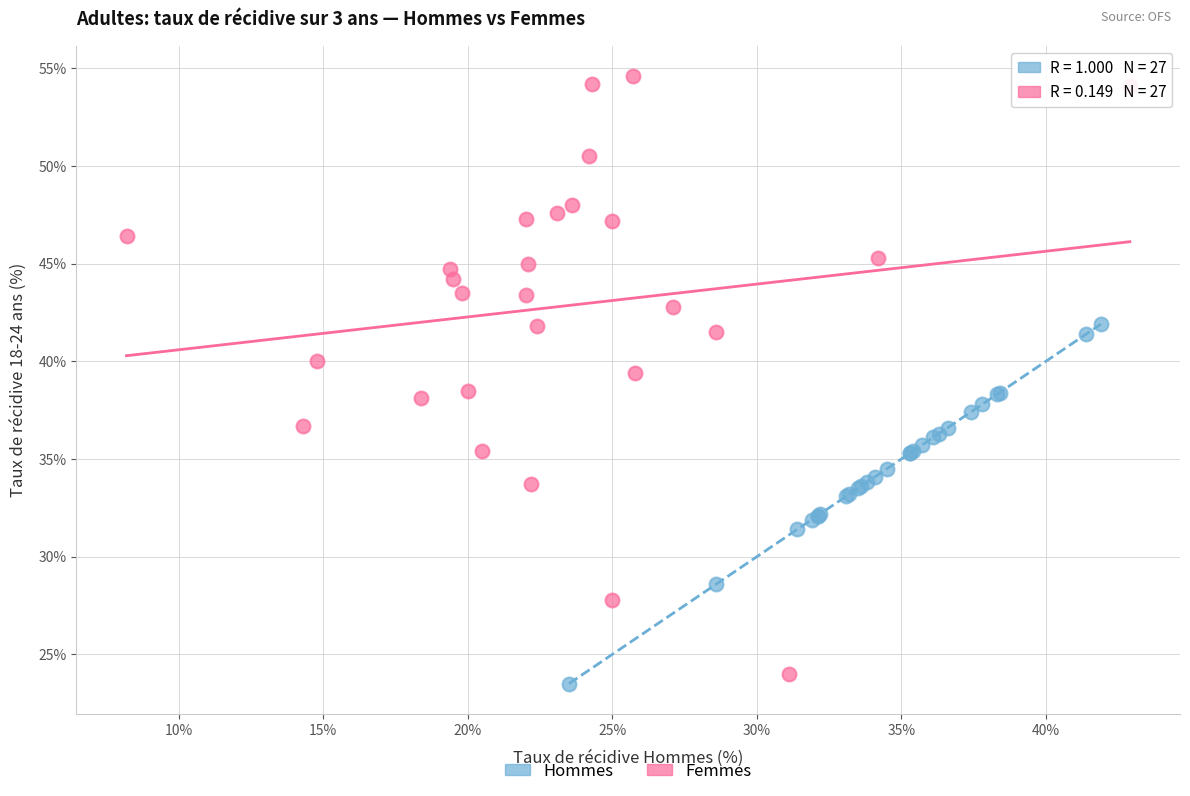

Which series has the widest spread of Y values?

Femmes